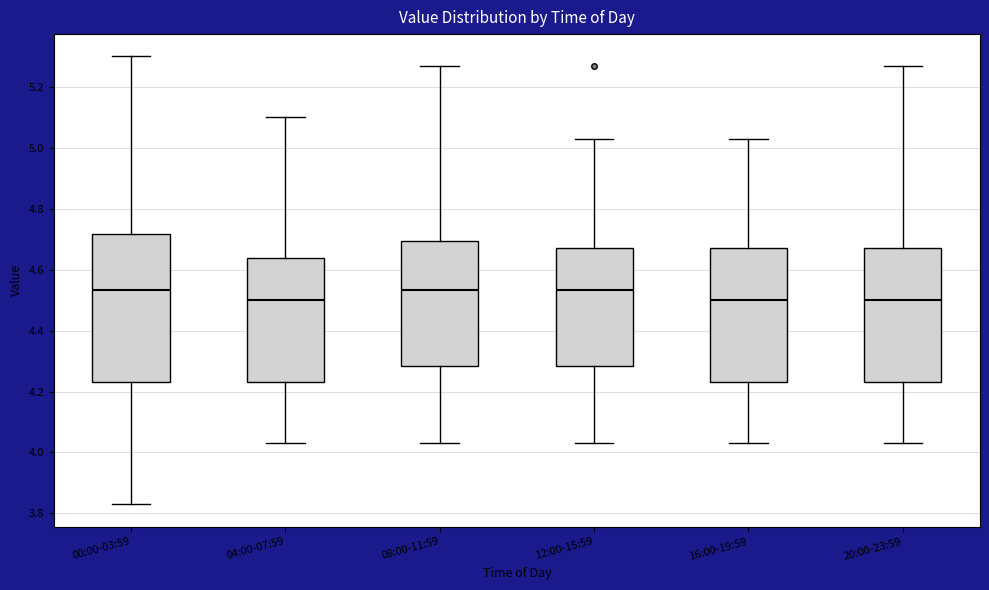

Which box is the tallest, from its lower edge to its upper edge?

00:00-03:59